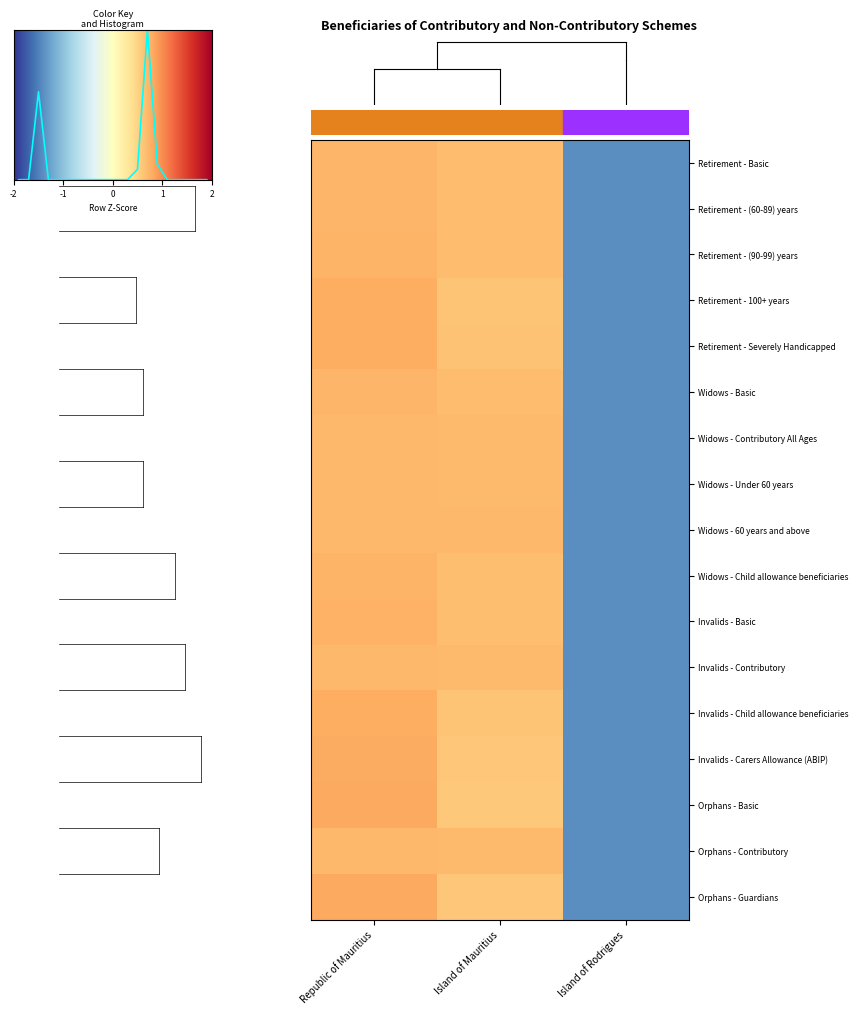

Reading left to right, list all the values displayed in this chart.

Retirement - Basic: 0.7	0.7	-1.4
Retirement - (60-89) years: 0.7	0.7	-1.4
Retirement - (90-99) years: 0.7	0.7	-1.4
Retirement - 100+ years: 0.8	0.6	-1.4
Retirement - Severely Handicapped: 0.8	0.6	-1.4
Widows - Basic: 0.7	0.7	-1.4
Widows - Contributory All Ages: 0.7	0.7	-1.4
Widows - Under 60 years: 0.7	0.7	-1.4
Widows - 60 years and above: 0.7	0.7	-1.4
Widows - Child allowance beneficiaries: 0.7	0.7	-1.4
Invalids - Basic: 0.8	0.7	-1.4
Invalids - Contributory: 0.7	0.7	-1.4
Invalids - Child allowance beneficiaries: 0.8	0.6	-1.4
Invalids - Carers Allowance (ABIP): 0.8	0.6	-1.4
Orphans - Basic: 0.8	0.6	-1.4
Orphans - Contributory: 0.7	0.7	-1.4
Orphans - Guardians: 0.8	0.6	-1.4